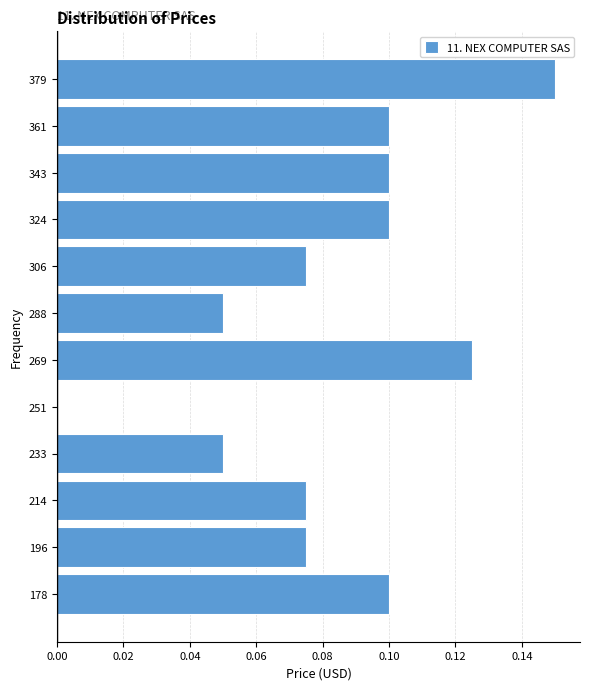

Which range on the y-axis has the longest bar?

370 to 390